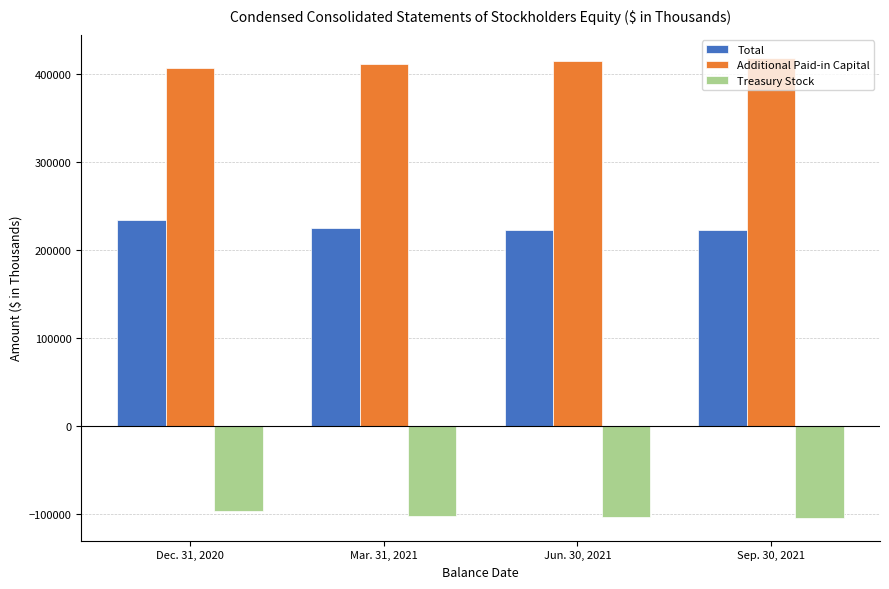

At how many categories does at least one series exceed 177740?

4